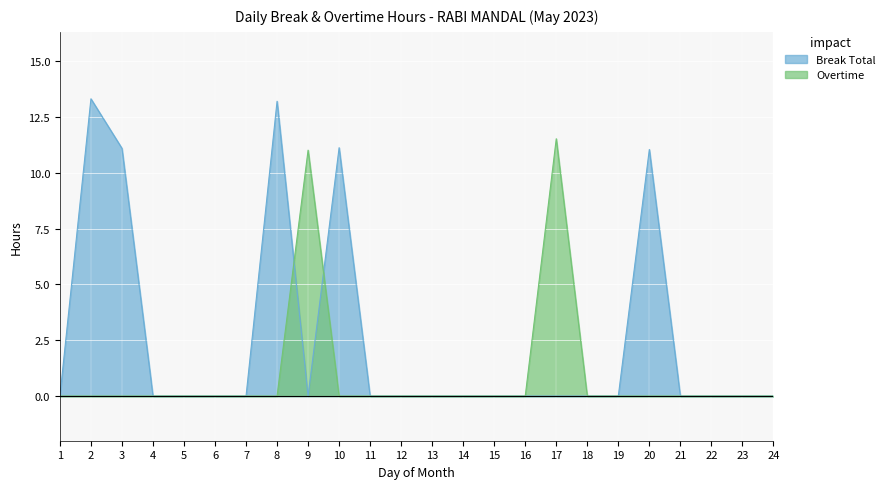

Reading left to right, list all the values displayed in this chart.

Break Total: 1=0.0	2=13.3	3=11.1	4=0.0	5=0.0	6=0.0	7=0.0	8=13.2	9=0.0	10=11.1	11=0.0	12=0.0	13=0.0	14=0.0	15=0.0	16=0.0	17=0.0	18=0.0	19=0.0	20=11.1	21=0.0	22=0.0	23=0.0	24=0.0
Overtime: 1=0.0	2=0.0	3=0.0	4=0.0	5=0.0	6=0.0	7=0.0	8=0.0	9=11.0	10=0.0	11=0.0	12=0.0	13=0.0	14=0.0	15=0.0	16=0.0	17=11.5	18=0.0	19=0.0	20=0.0	21=0.0	22=0.0	23=0.0	24=0.0